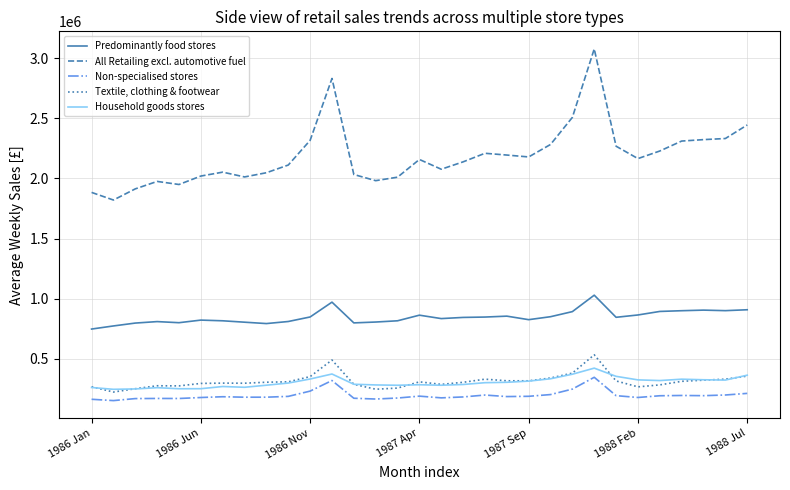

List the series in order of their peak value, highest first.

All Retailing excl. automotive fuel, Predominantly food stores, Textile, clothing & footwear, Household goods stores, Non-specialised stores